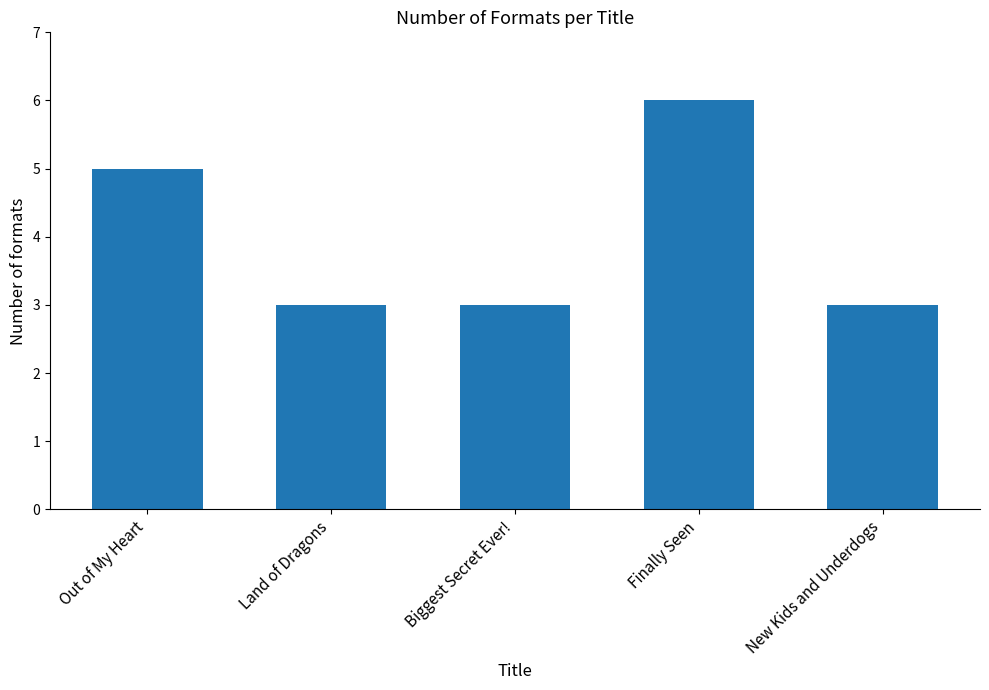

Read the value at Finally Seen.

6